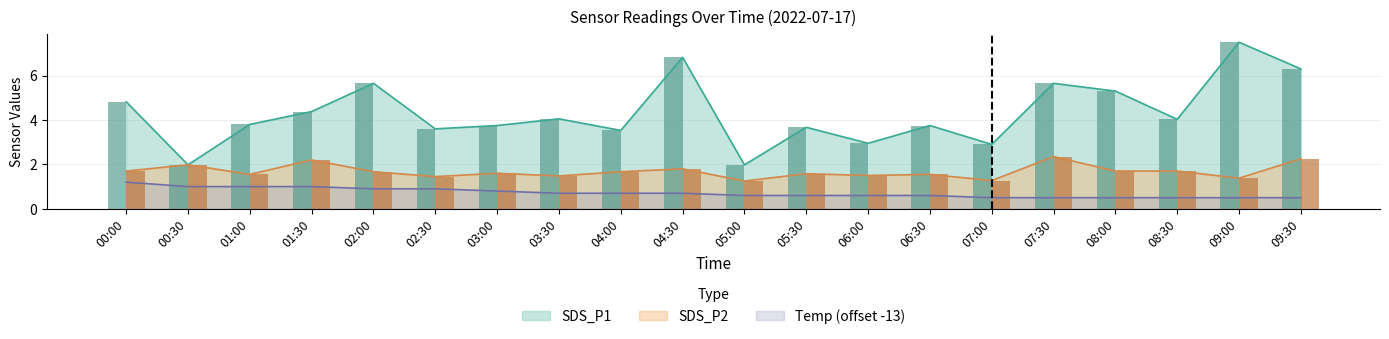

True or false: Temp has a value of 1.7 at 00:00.

False